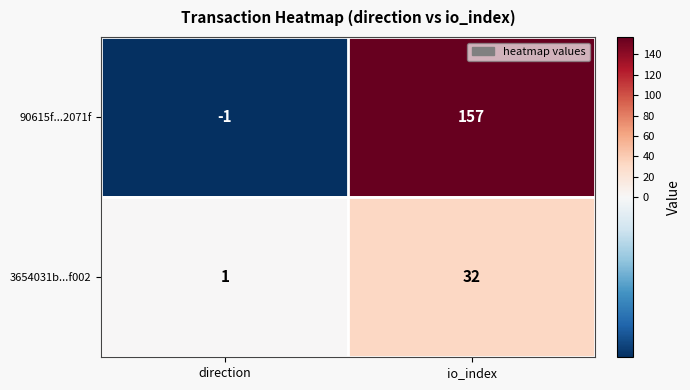

At which category does the chart reach its minimum across all series?

direction